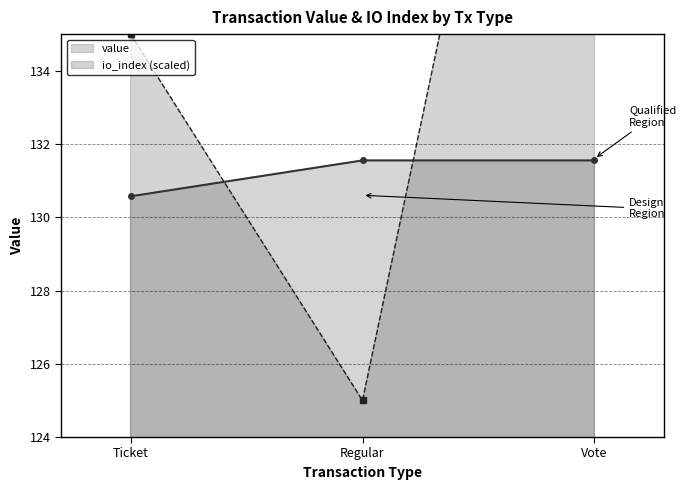

What is the maximum value shown in the chart?

155.0